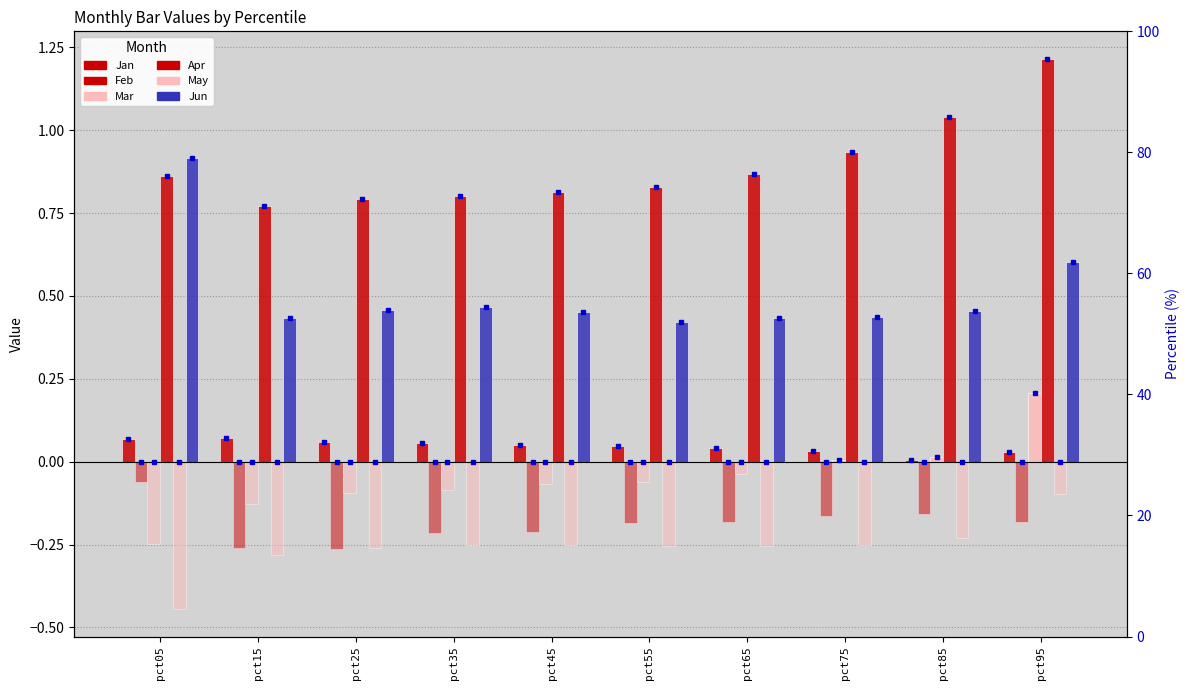

At which category does the chart reach its peak across all series?

pct95